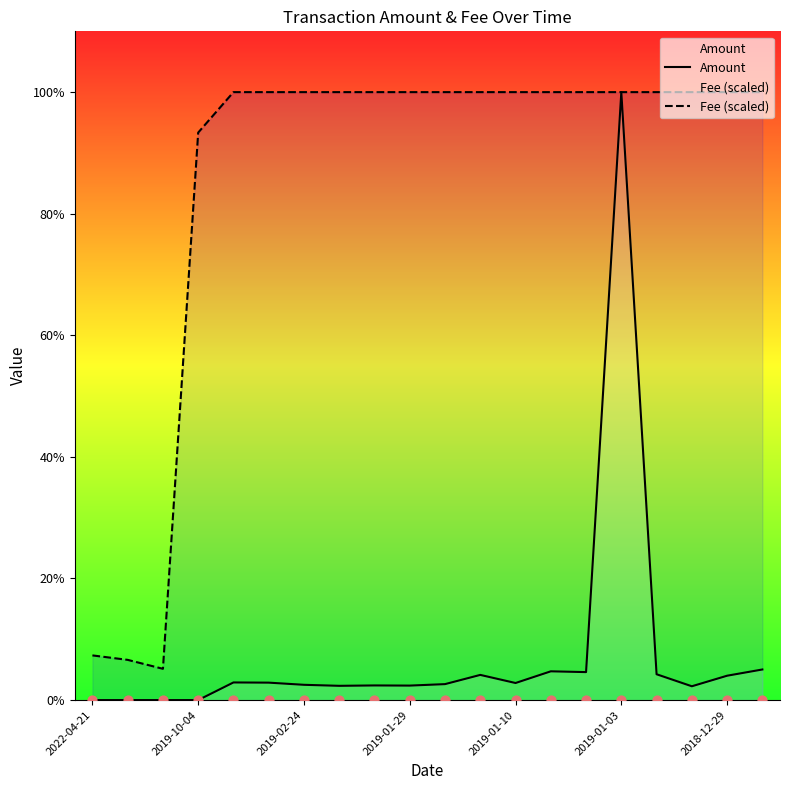

Which series contains the highest Y value?

Amount